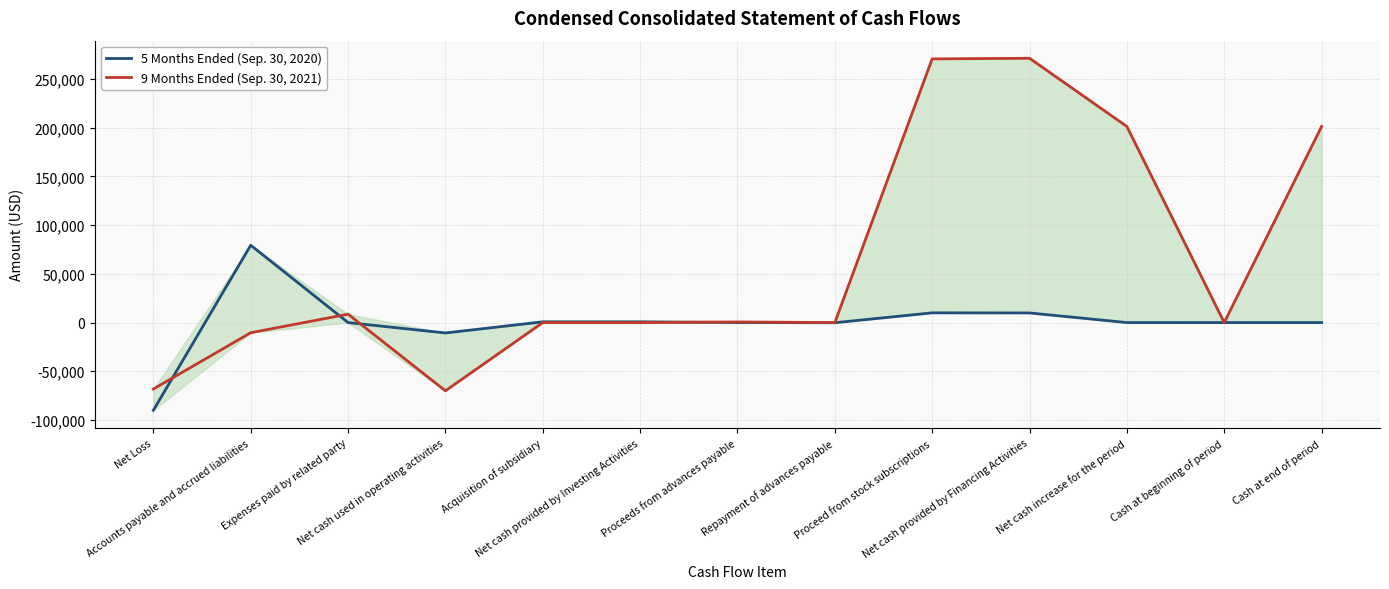

Where is 9 Months Ended (Sep. 30, 2021) nearest to the value 100668?

Expenses paid by related party